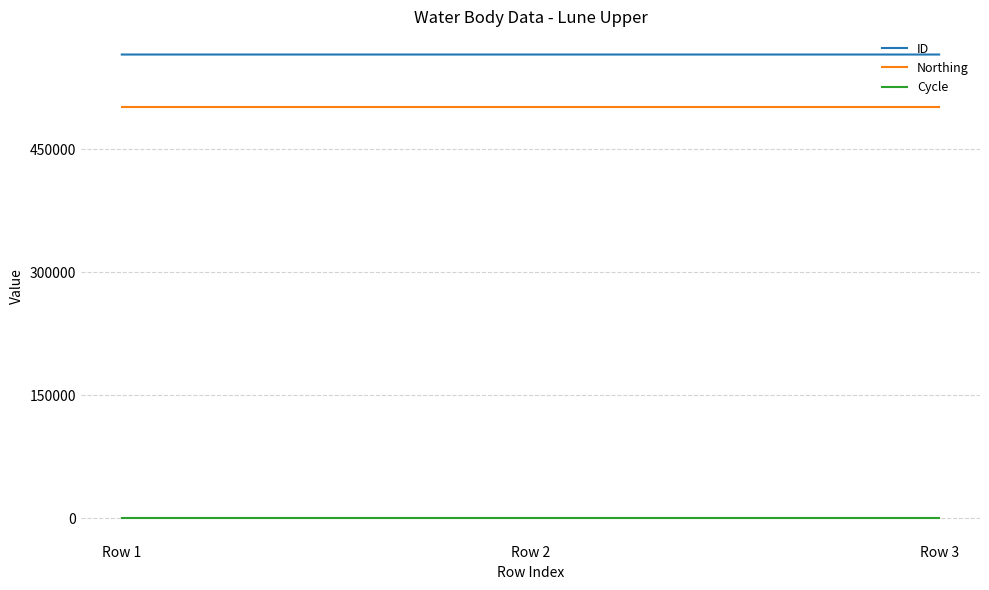

The value of Northing at Row 1 is 501498. True or false?

True